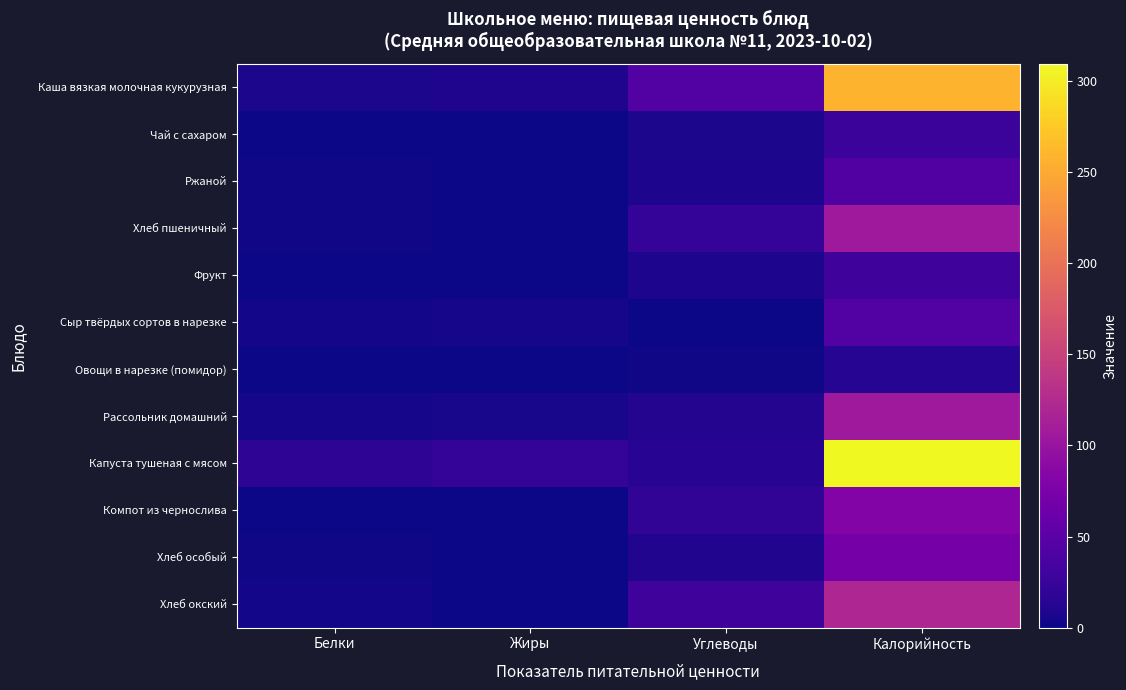

What is the spread (max minus min) of values at Белки?

17.8